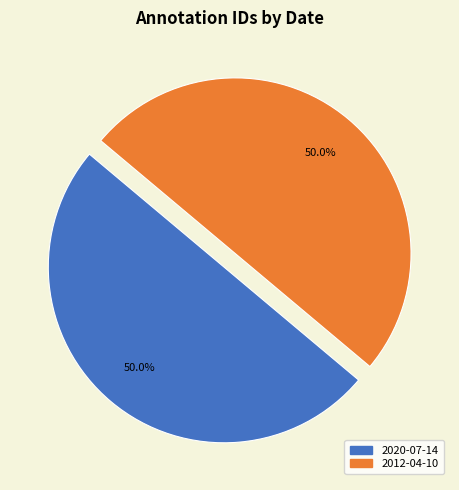

Is the sum of 2020-07-14 and 2012-04-10 greater than half?

Yes